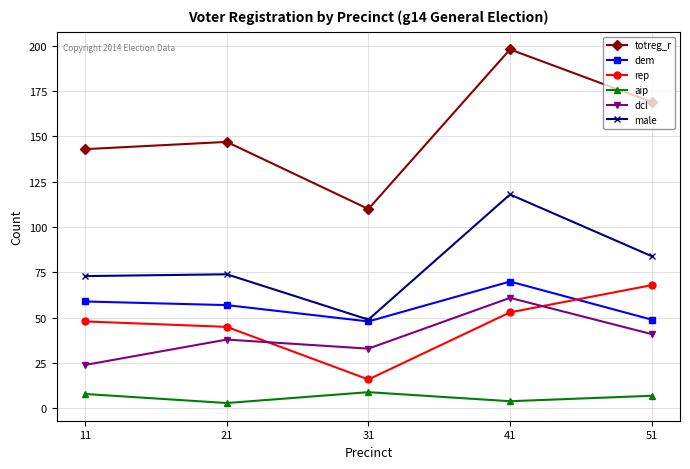

Reading left to right, list all the values displayed in this chart.

totreg_r: 143	147	110	198	169
dem: 59	57	48	70	49
rep: 48	45	16	53	68
aip: 8	3	9	4	7
dcl: 24	38	33	61	41
male: 73	74	49	118	84